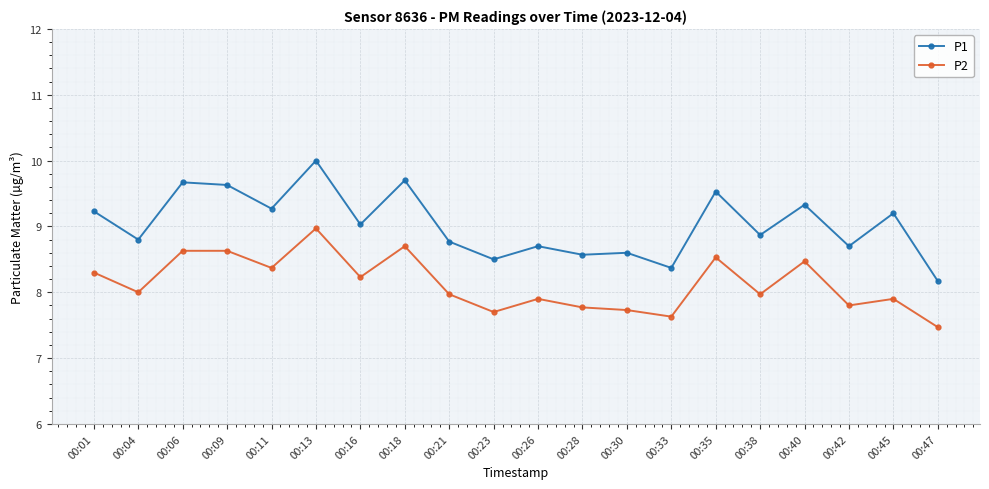

At which category does P2 reach its first local valley?

00:04